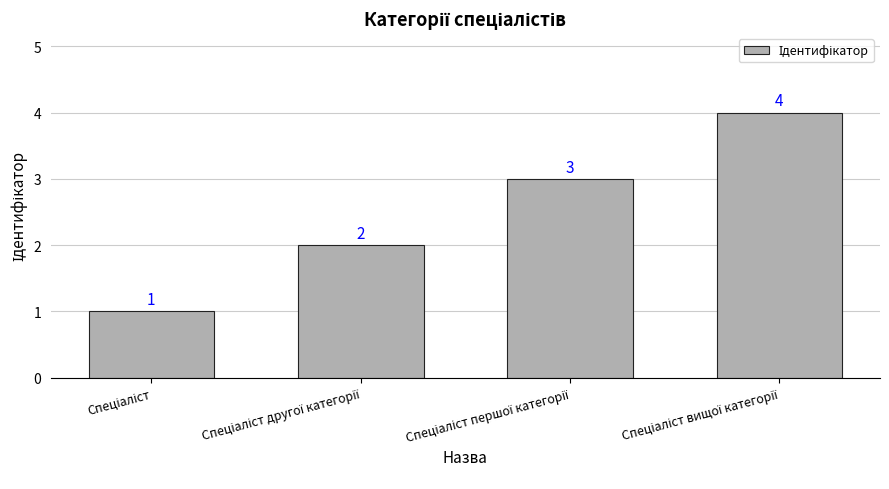

Does the chart contain any negative values?

No